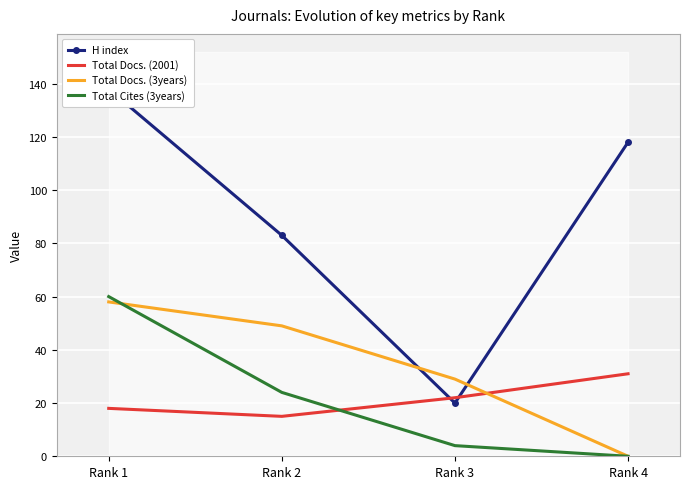

Read the Total Docs. (2001) value at Rank 2, to the nearest 10.

20